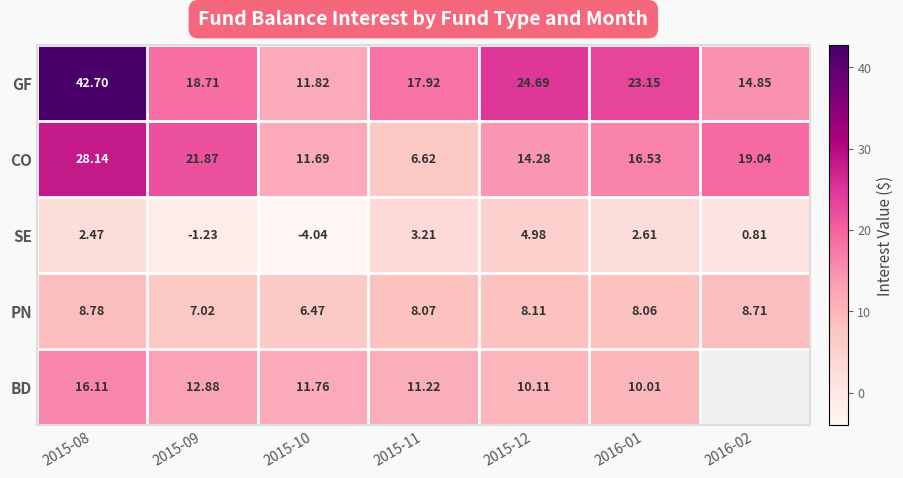

How many values in the SE series are below 2?

3